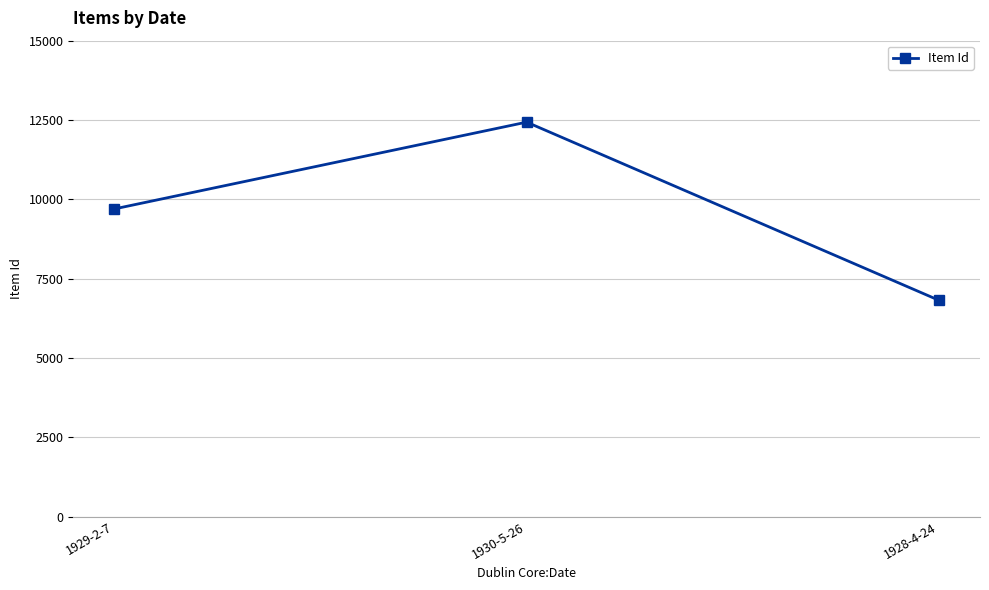

What value does the data have at 1928-4-24?

6818